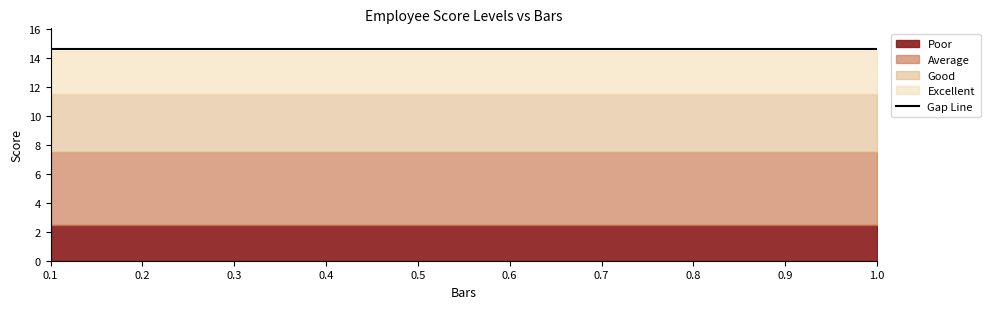

Reading left to right, transcribe all the data shown in this chart.

Gap: 0.1=0.1	0.2=0.1	0.3=0.1	0.4=0.1	0.5=0.1	0.6=0.1	0.7=0.1	0.8=0.1	0.9=0.1	1.0=0.1
Score_Poor: 0.1=2.5	0.2=2.5	0.3=2.5	0.4=2.5	0.5=2.5	0.6=2.5	0.7=2.5	0.8=2.5	0.9=2.5	1.0=2.5
Score_Average: 0.1=5.0	0.2=5.0	0.3=5.0	0.4=5.0	0.5=5.0	0.6=5.0	0.7=5.0	0.8=5.0	0.9=5.0	1.0=5.0
Score_Good: 0.1=4.0	0.2=4.0	0.3=4.0	0.4=4.0	0.5=4.0	0.6=4.0	0.7=4.0	0.8=4.0	0.9=4.0	1.0=4.0
Score_Excellent: 0.1=3.0	0.2=3.0	0.3=3.0	0.4=3.0	0.5=3.0	0.6=3.0	0.7=3.0	0.8=3.0	0.9=3.0	1.0=3.0